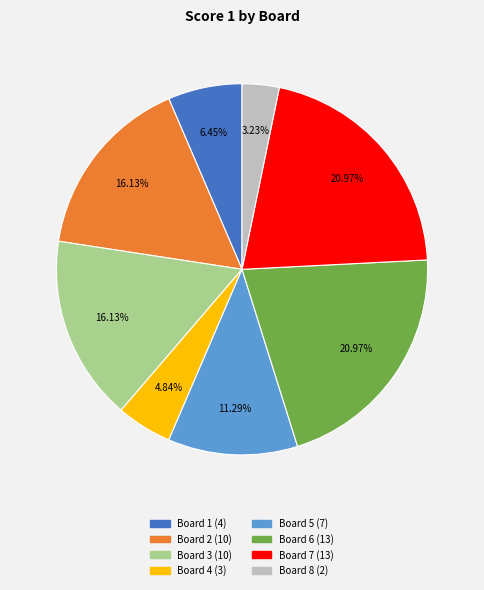

Between Board 2 and Board 8, which is larger?

Board 2